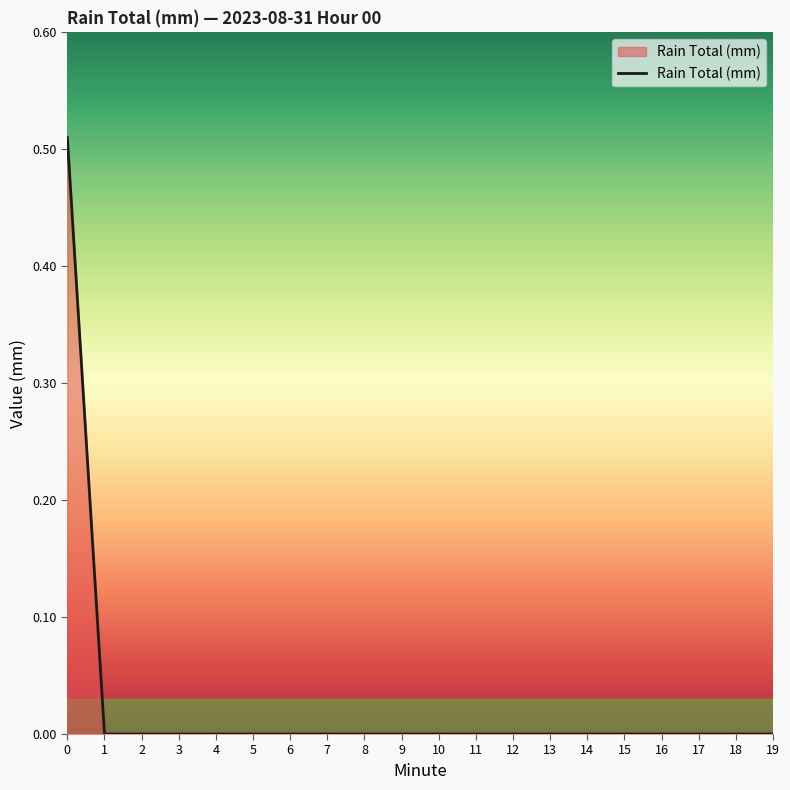

Is it true that the value at 17 is -0.3?

False